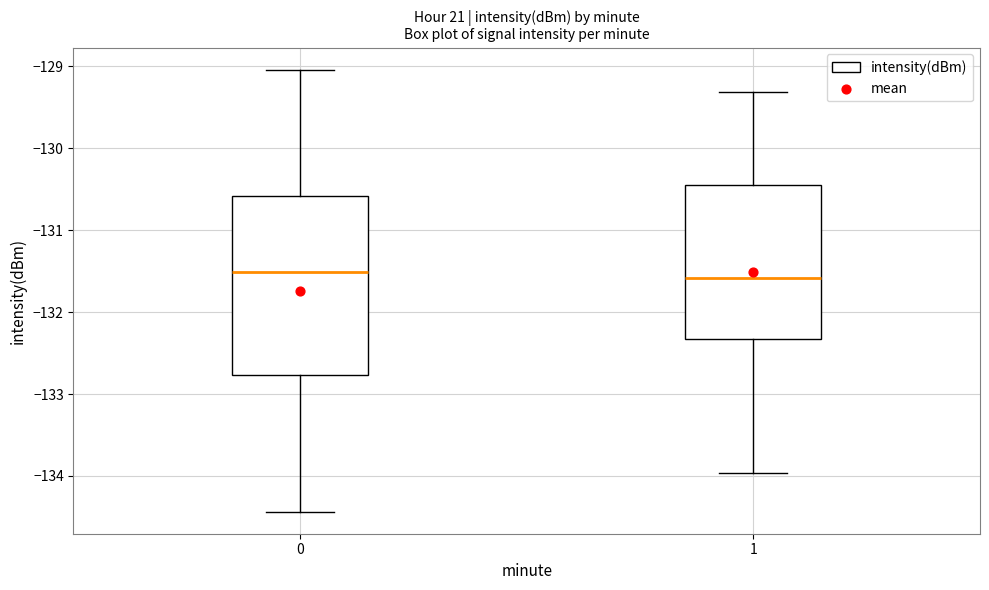

Reading left to right, read every box against the y-axis: the position of its median line, the range the box covers, and the ends of its whiskers. The values are not printed on the chart, so give them approximately, as read against the axis.

0: median -131.5, box -132.8 to -130.6, whiskers -134.4 to -129.0
1: median -131.6, box -132.3 to -130.4, whiskers -134.0 to -129.3